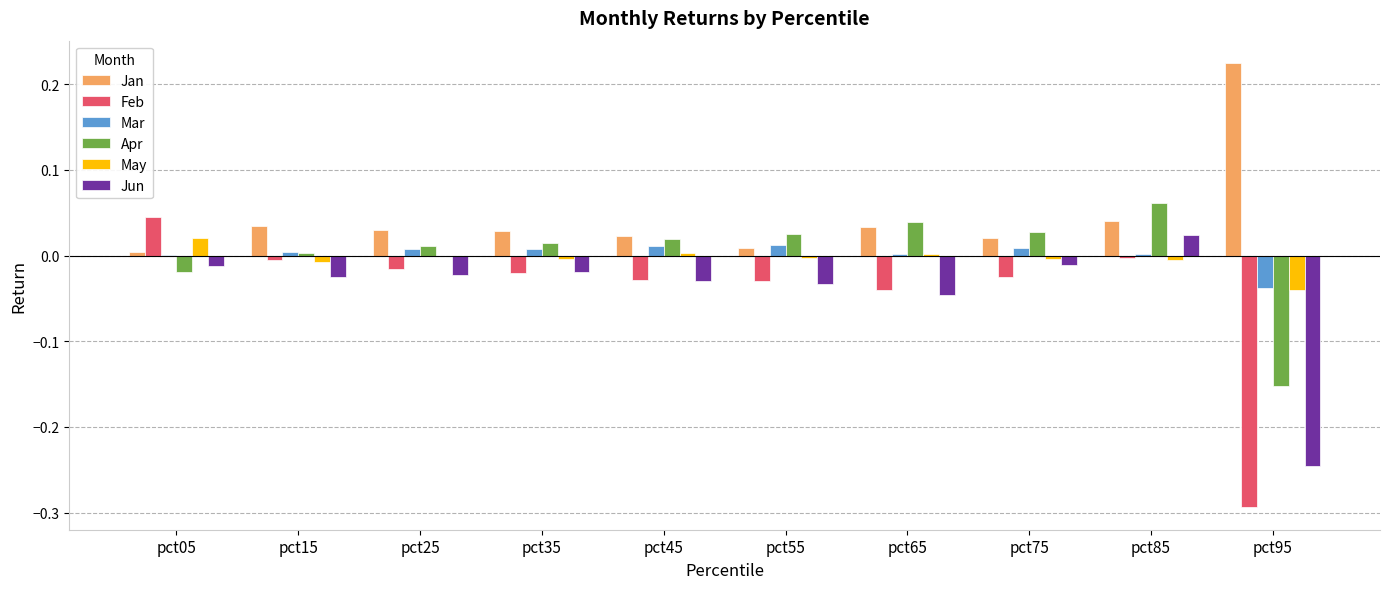

How many groups of bars are there?

10